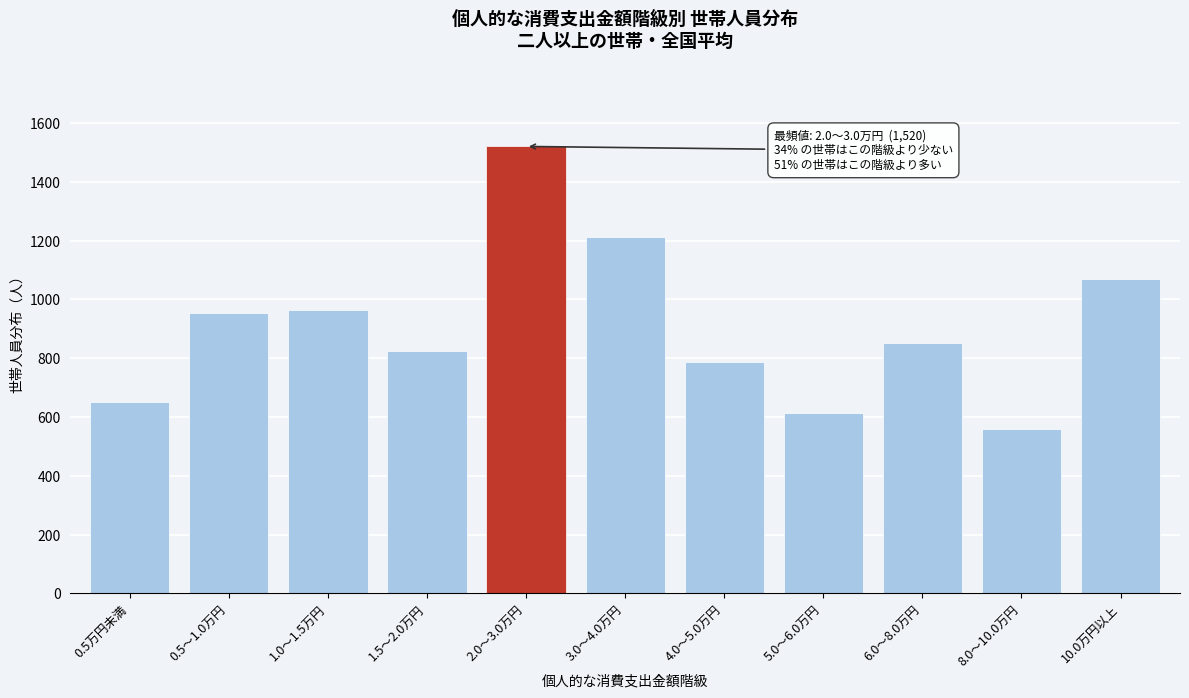

Reading left to right, extract all data points from this chart.

651	955	963	823	1520	1211	786	613	851	558	1068